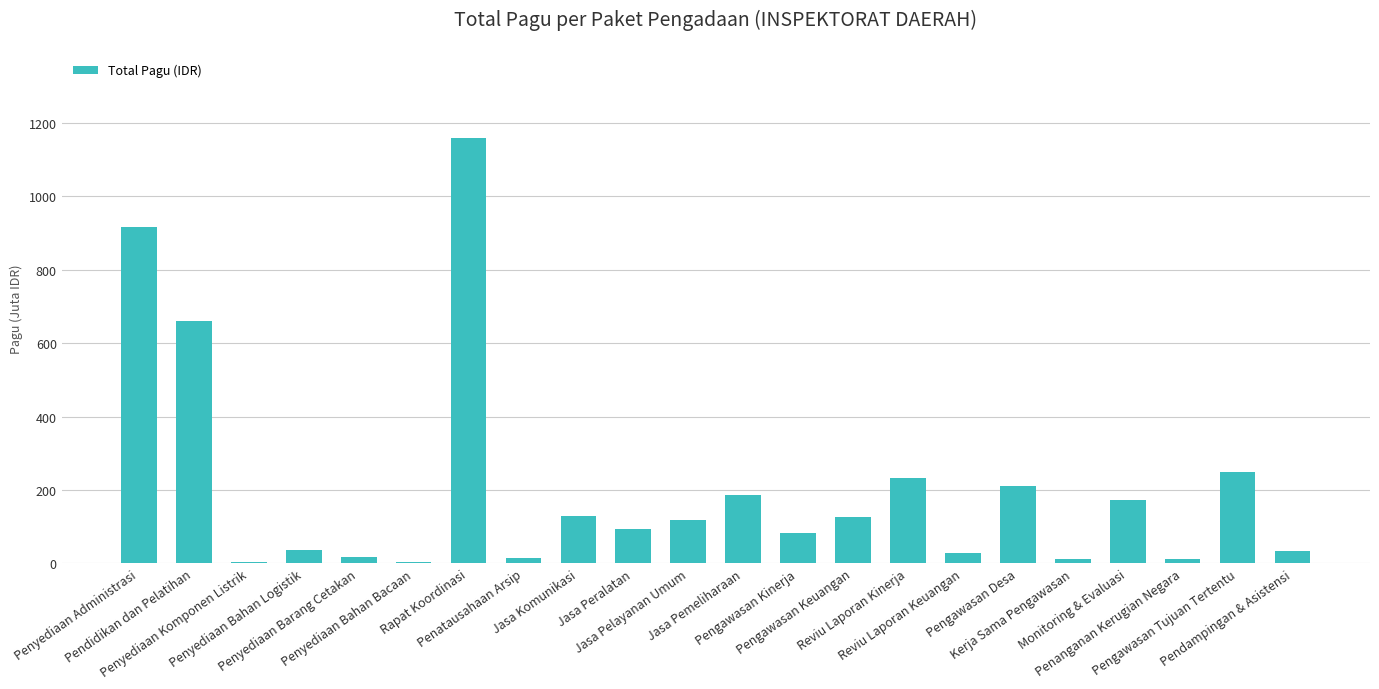

What is the maximum value shown in the chart?

1159.3